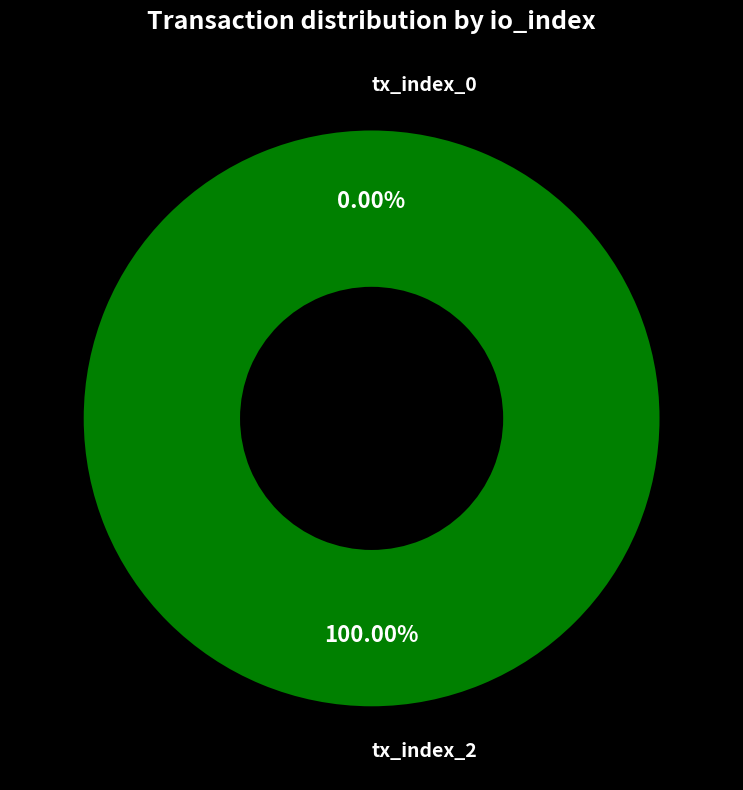

Is it true that tx_index_2 is 99% of the pie?

False